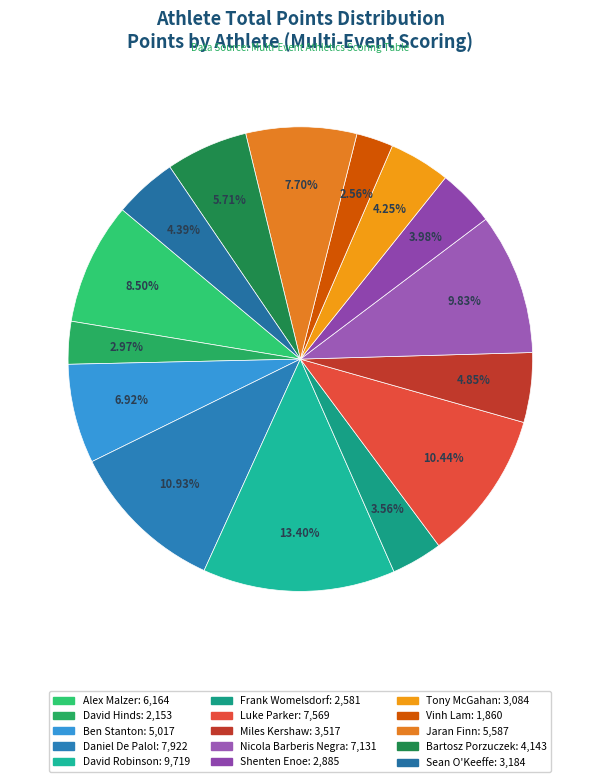

How many slices are in this pie chart?

15